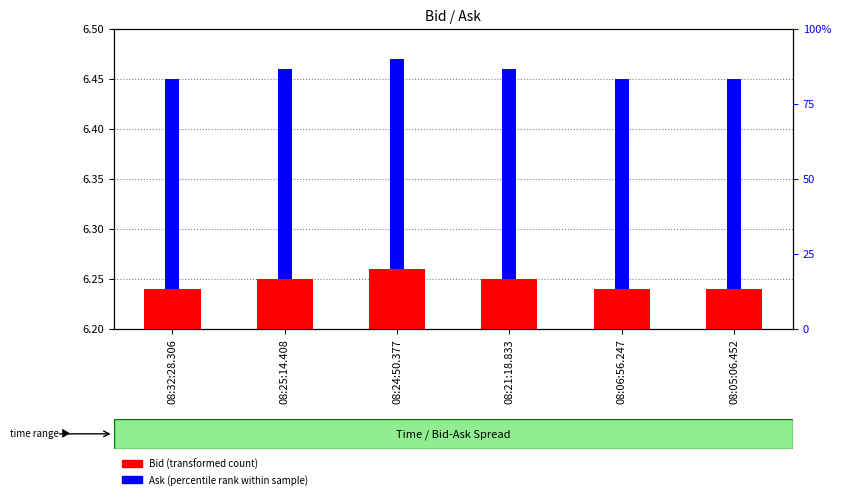

How many distinct data groups are displayed?

2